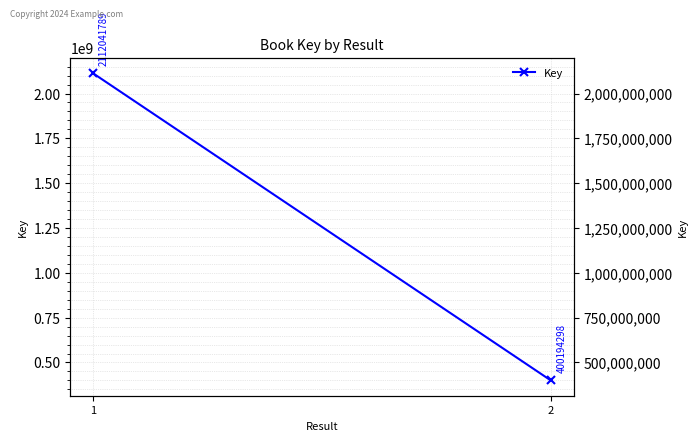

Approximately how many times larger is the value at 2 compared to 1?

0.2